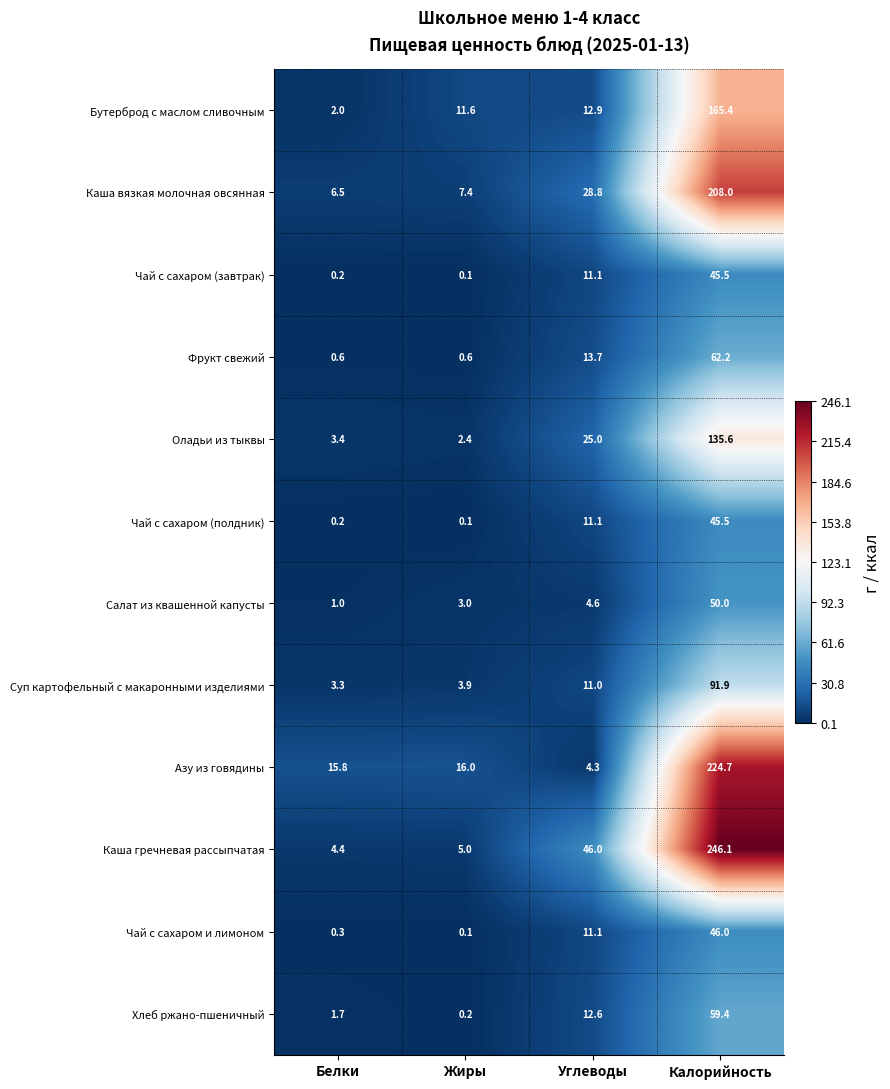

Rank the categories by Каша вязкая молочная овсянная value from highest to lowest.

Калорийность, Углеводы, Жиры, Белки